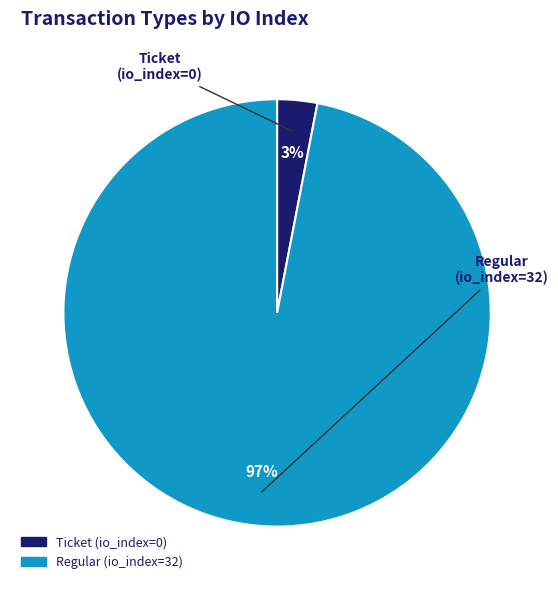

Which has a higher value, Ticket (io_index=0) or Regular (io_index=32)?

Regular (io_index=32)